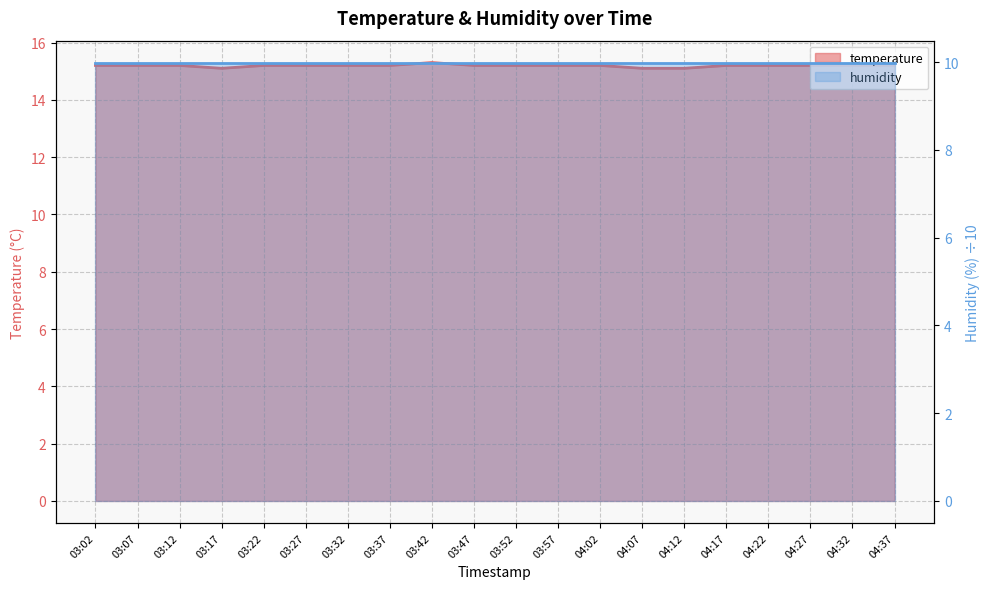

Which category has the lowest value across all series?

03:17